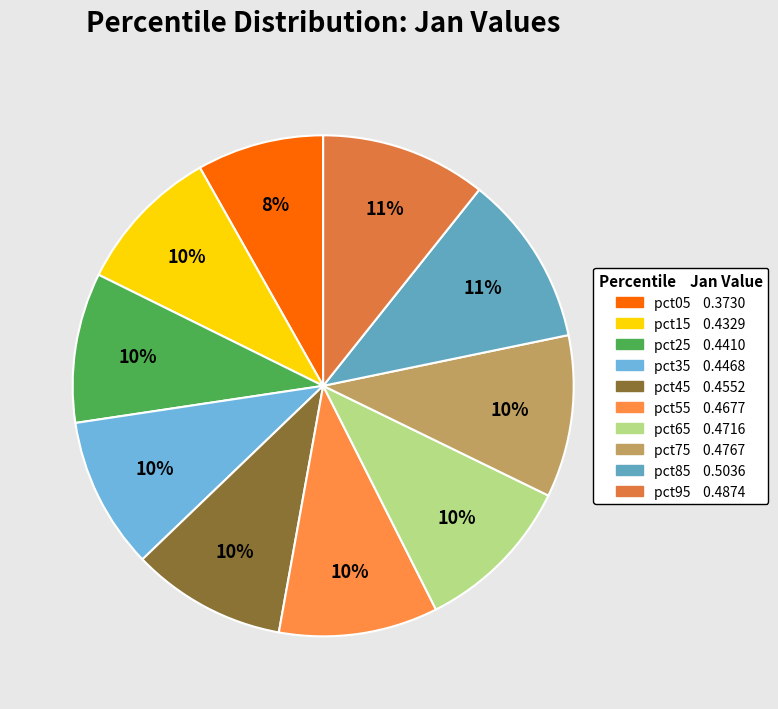

Is the sum of pct25 and pct45 greater than half?

No